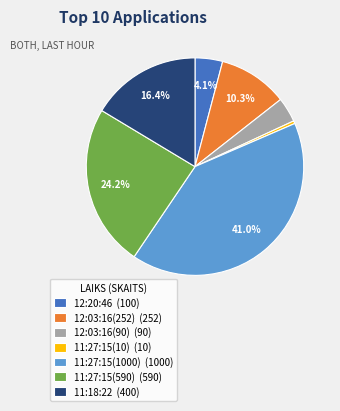

Which slice is the smallest?

11:27:15(10) (10)